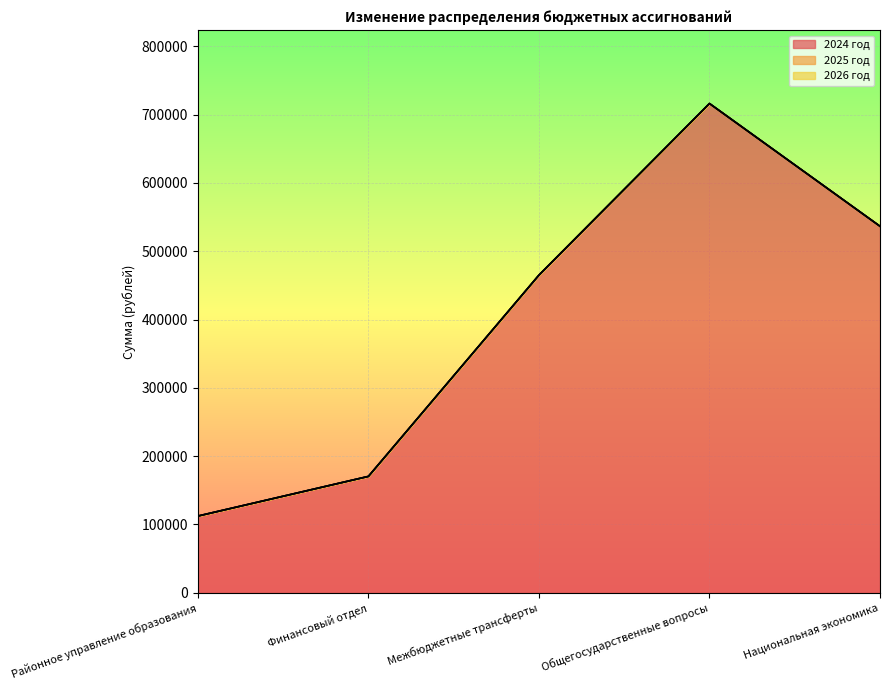

What are all the series names shown in the legend?

2024 год, 2025 год, 2026 год